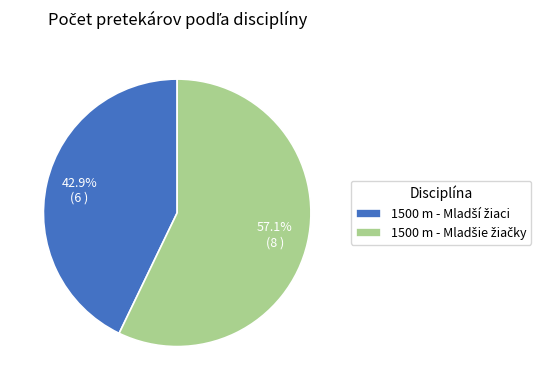

Is there a majority slice in this chart?

Yes